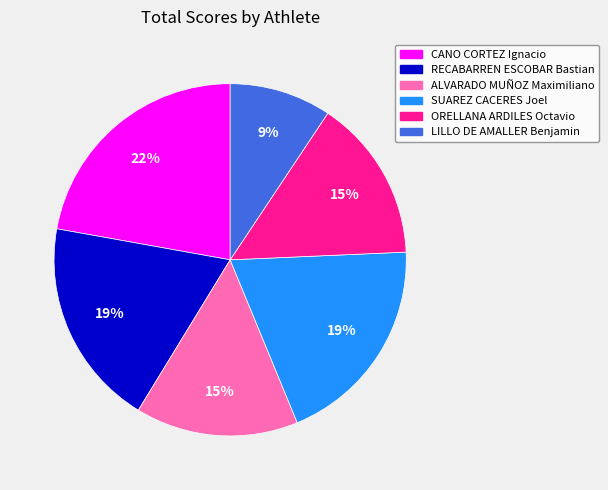

Which category has the smallest portion of the pie?

LILLO DE AMALLER Benjamin